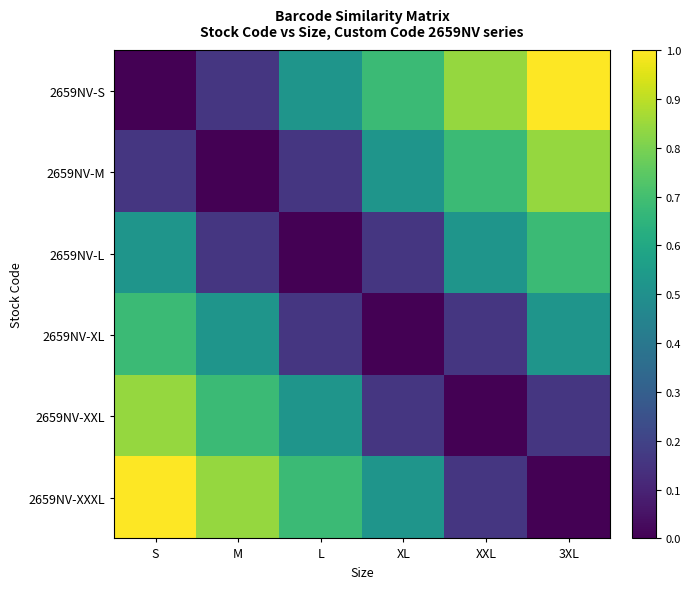

What is the maximum value shown in the chart?

1.0